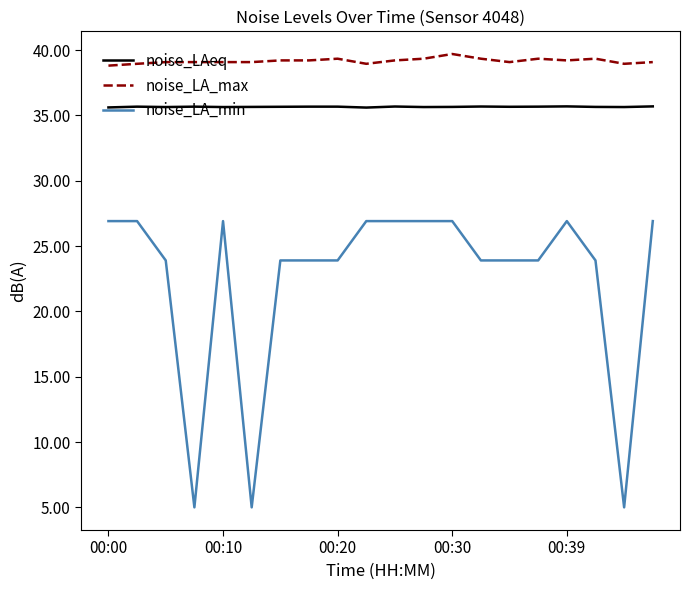

Which series has the largest range (max minus min)?

noise_LA_min